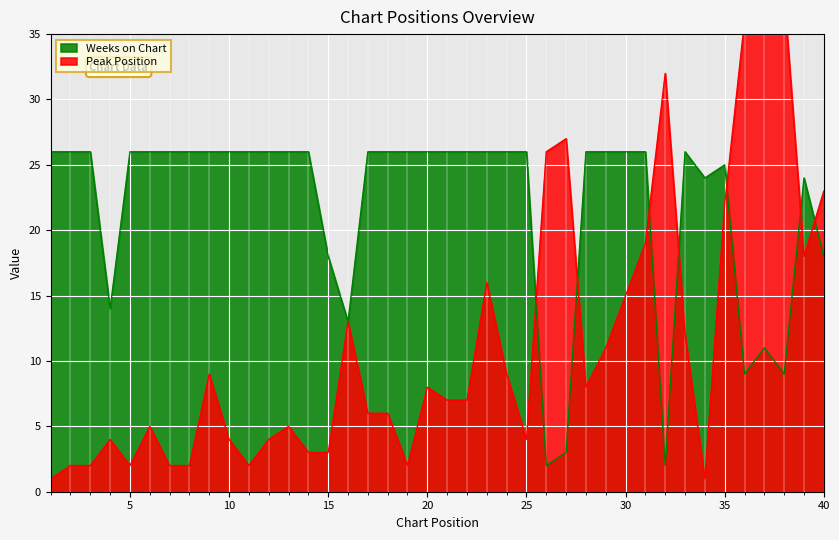

Is it true that Peak Position equals 6 at 18?

True